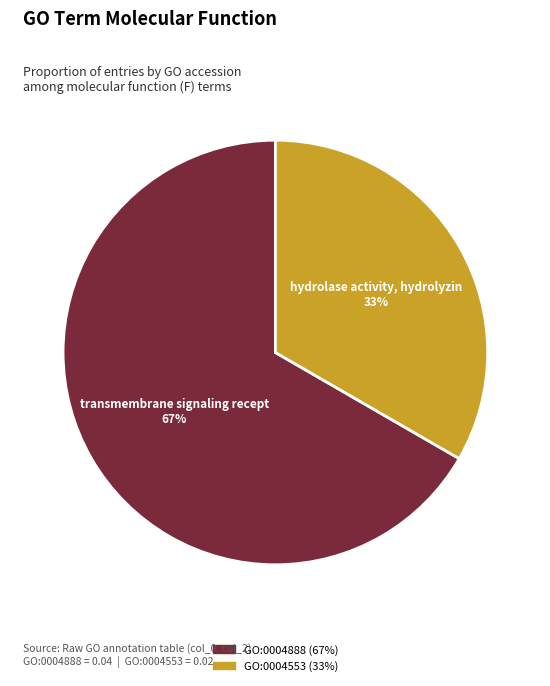

True or false: GO:0004888 accounts for 53% of the total.

False